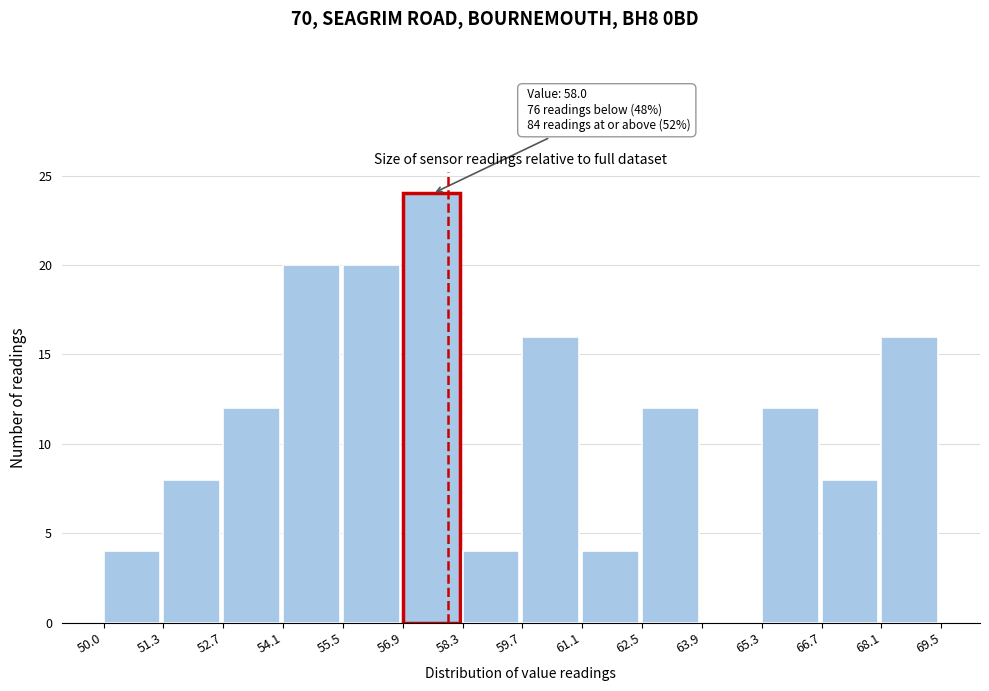

Over which range of the x-axis is the bar tallest?

56.9 to 58.3